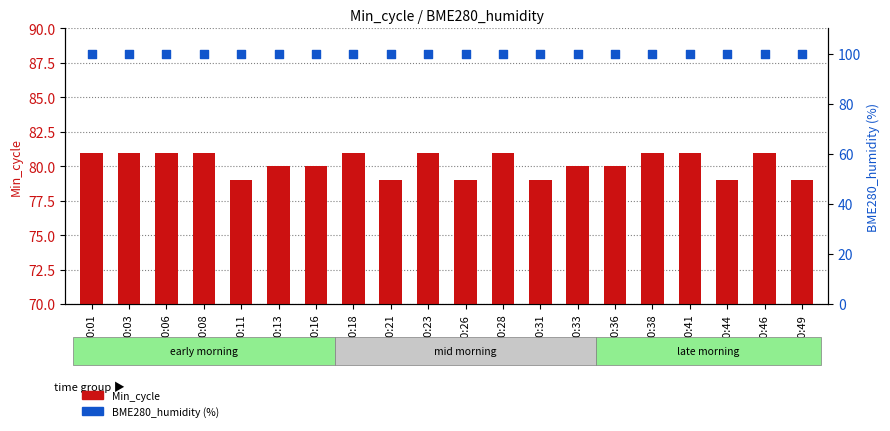

What are all the series names shown in the legend?

Min_cycle, BME280_humidity